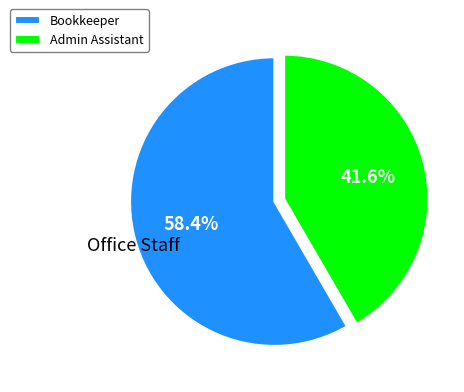

To the nearest percent, what percentage of the pie is Admin Assistant?

42%